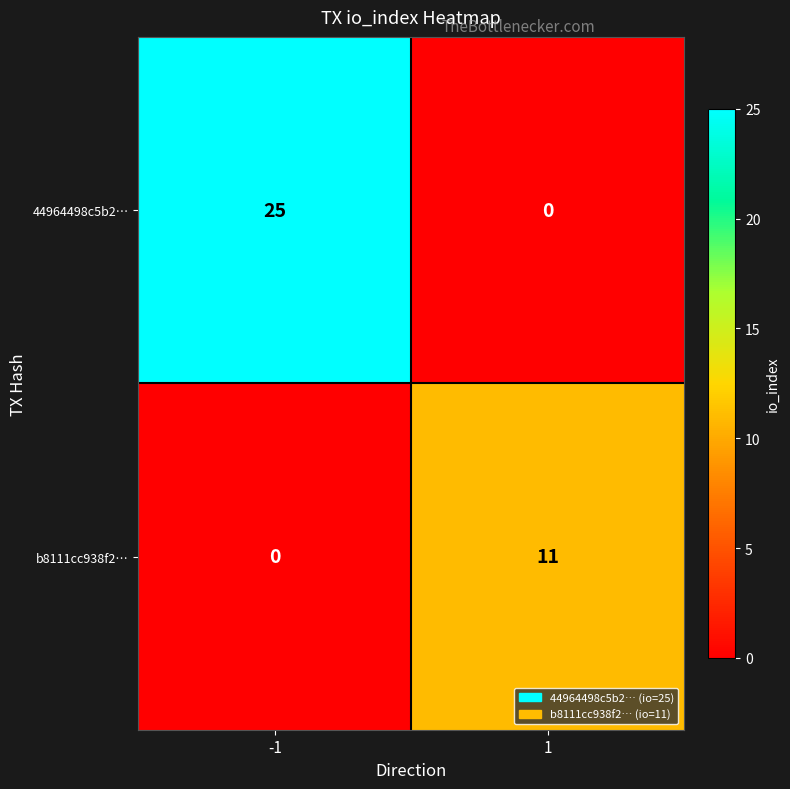

At how many categories does at least one series exceed 1?

2